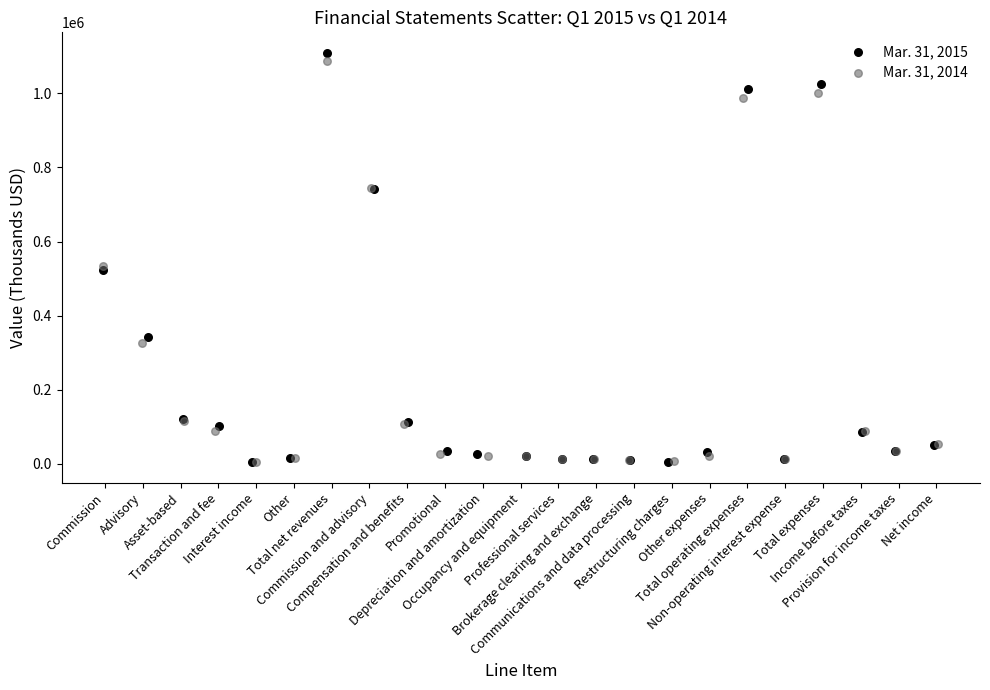

What are all the series names shown in the legend?

Mar. 31, 2015, Mar. 31, 2014